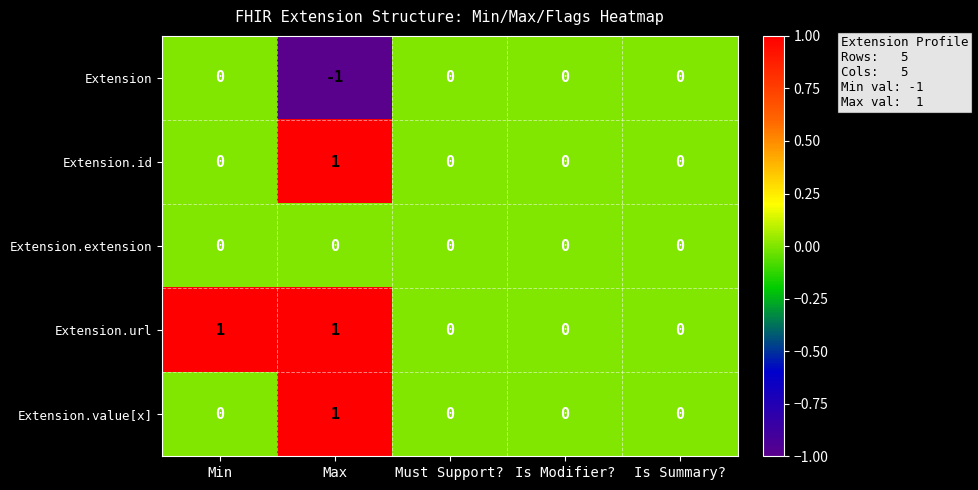

How many data points in Extension.url are above 0?

2